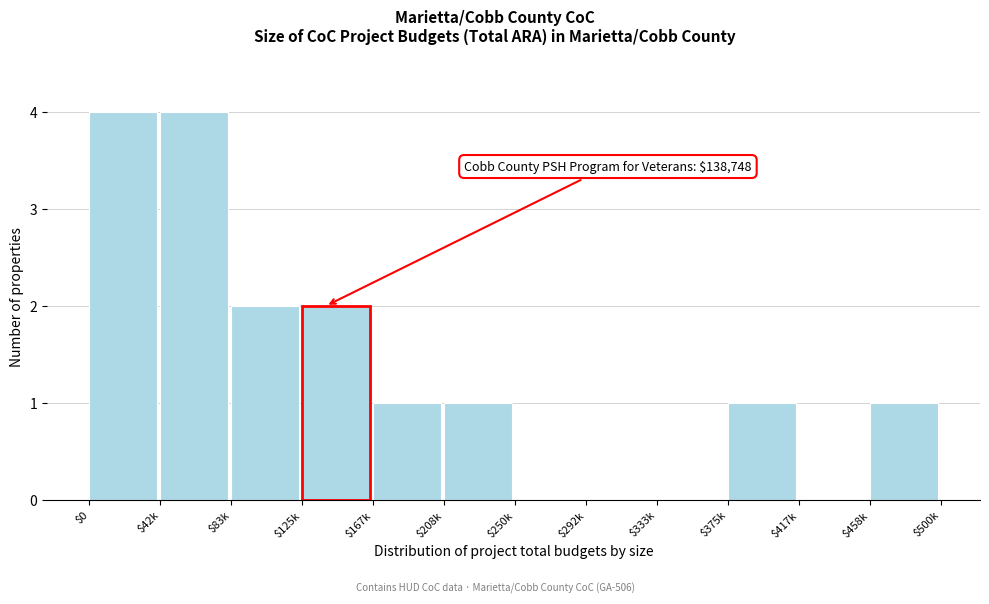

What is the greatest value displayed?

4